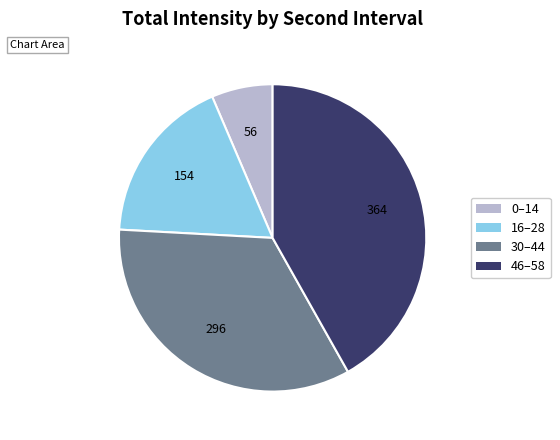

Does any single category account for the majority?

No